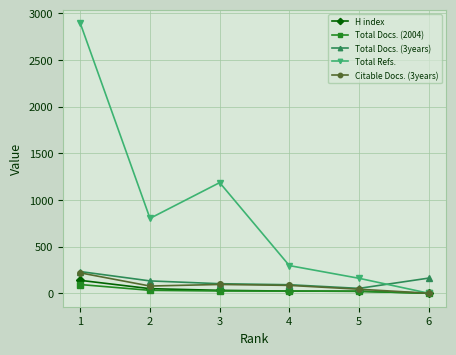

How many interior local valleys does the Total Refs. series have?

1